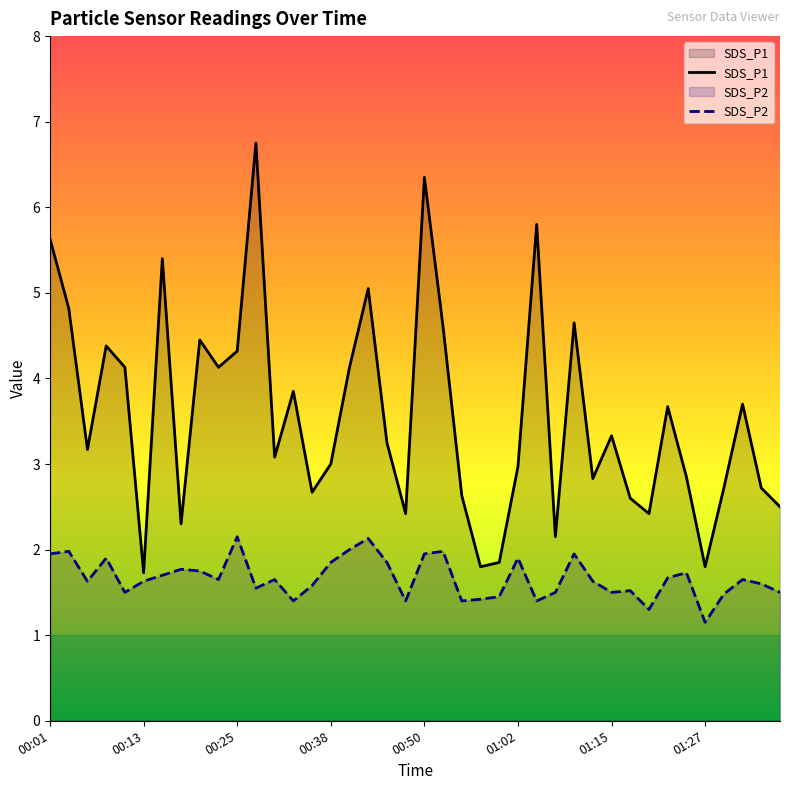

How many lines are shown in the chart?

2